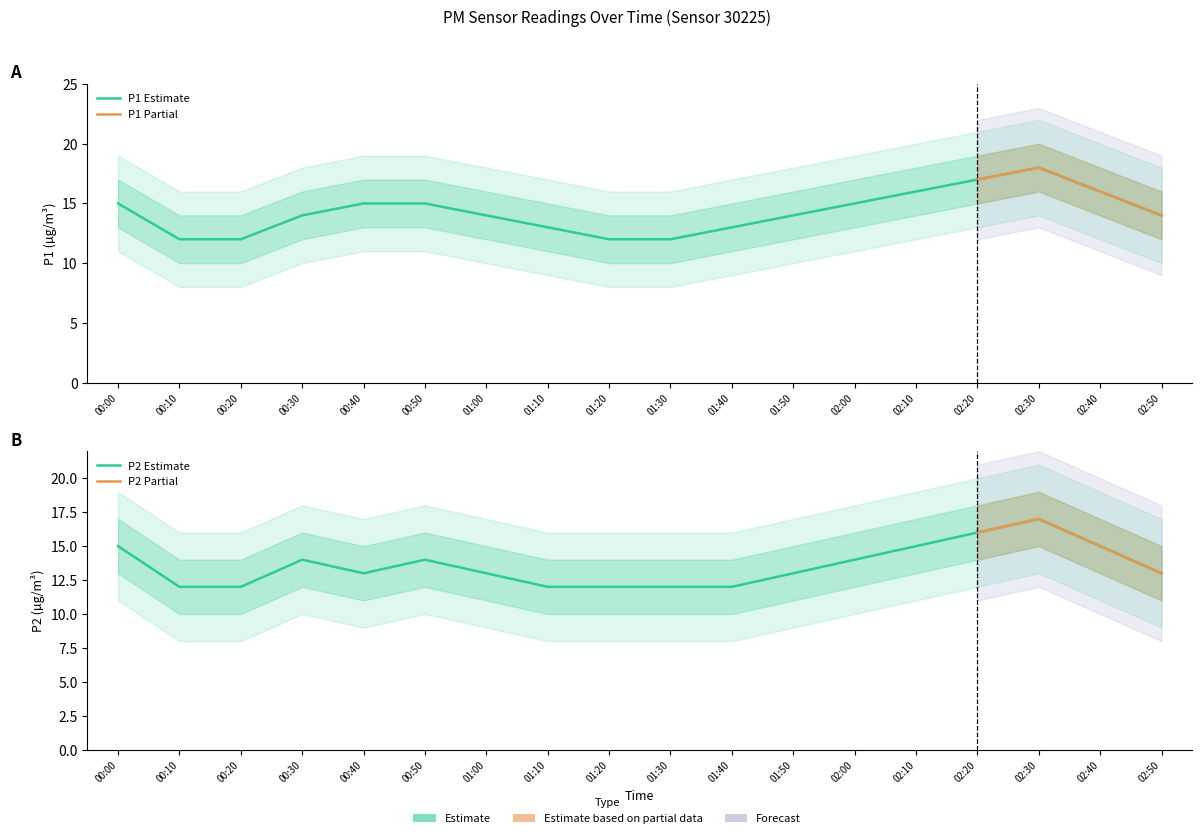

What is the label of the 16th point from the right?

00:20